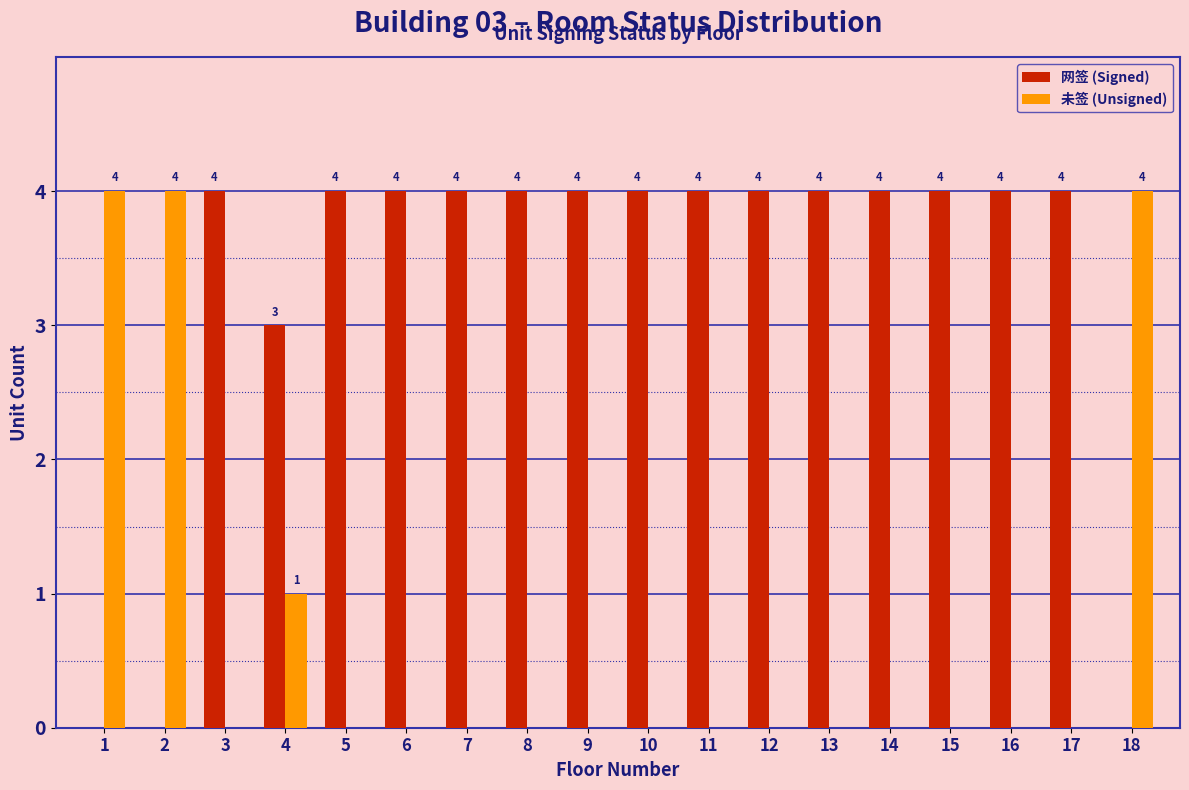

Reading left to right, list all the values displayed in this chart.

网签 (Signed): 1=0	2=0	3=4	4=3	5=4	6=4	7=4	8=4	9=4	10=4	11=4	12=4	13=4	14=4	15=4	16=4	17=4	18=0
未签 (Unsigned): 1=4	2=4	3=0	4=1	5=0	6=0	7=0	8=0	9=0	10=0	11=0	12=0	13=0	14=0	15=0	16=0	17=0	18=4